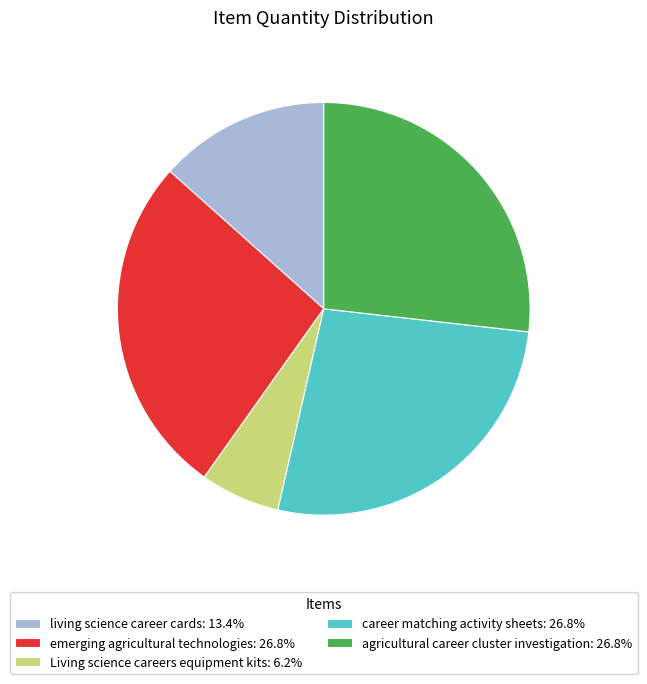

What is the ratio of the value at agricultural career cluster investigation: 26.8% to the value at emerging agricultural technologies: 26.8%?

1.0